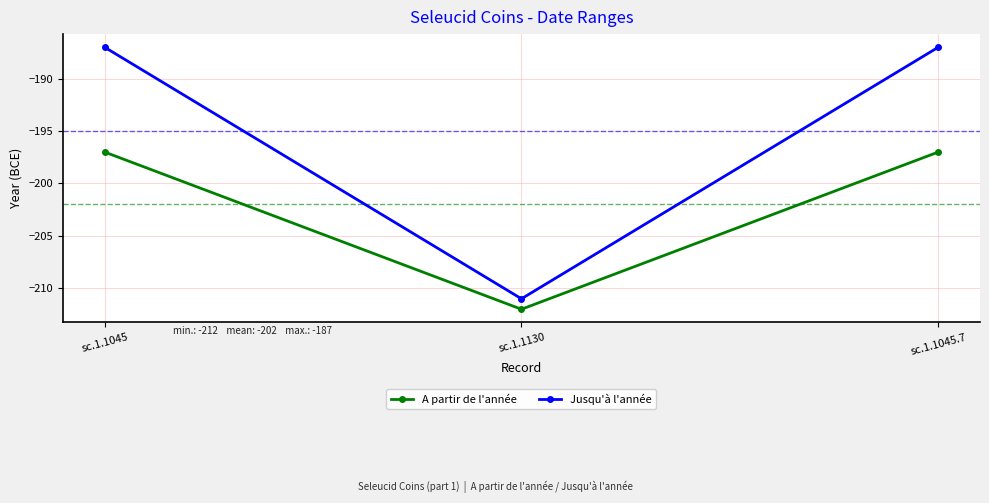

What position from the right is sc.1.1130?

2